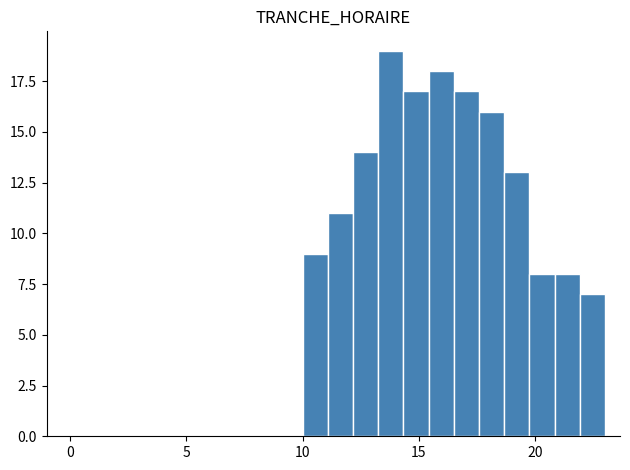

Around what value on the x-axis is the tallest bar? Give the approximate position of its centre, as read against the axis.

14.0